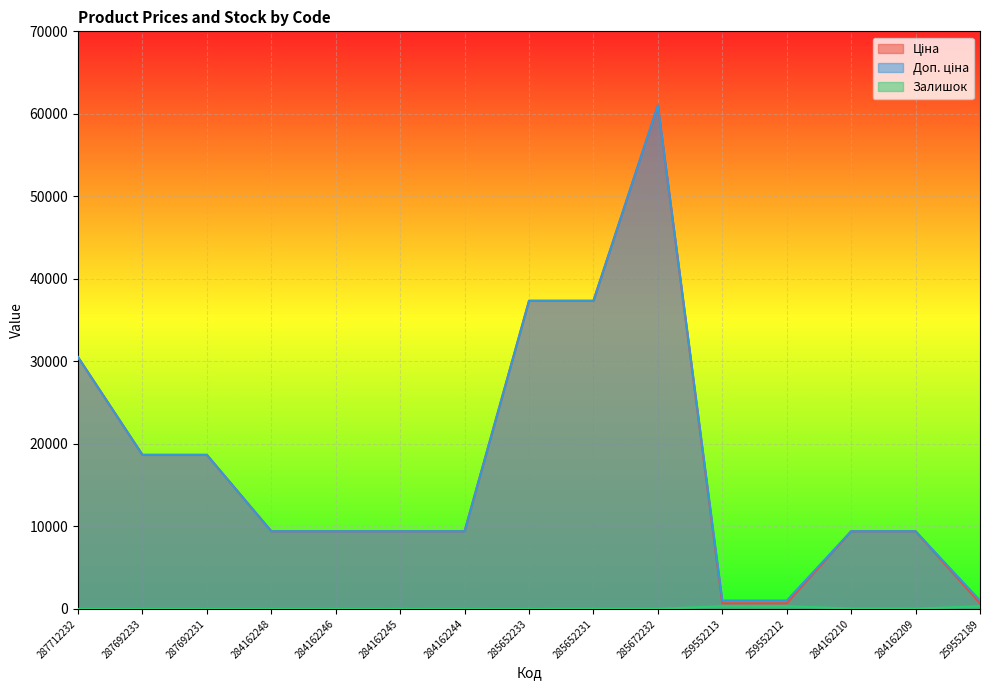

At how many categories does at least one series exceed 40465?

1